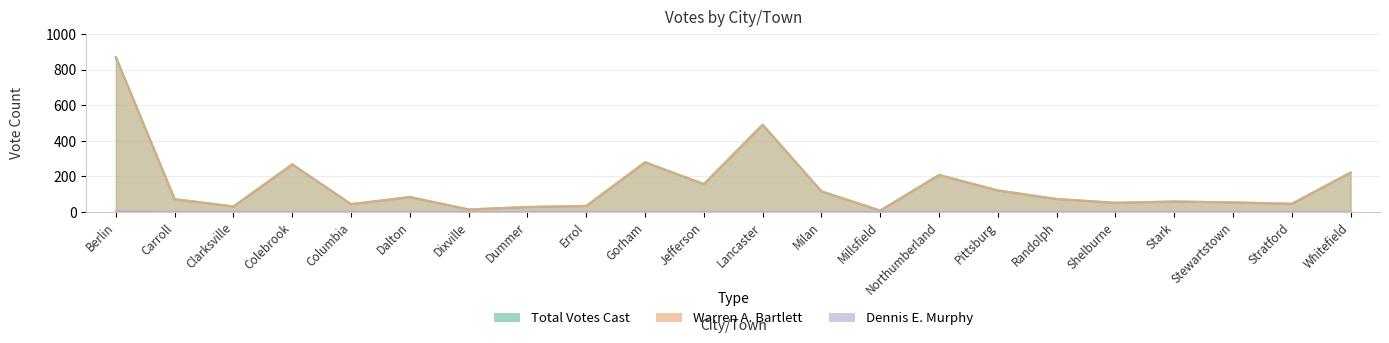

What is the difference between the maximum and minimum values in the Dennis E. Murphy series?

3